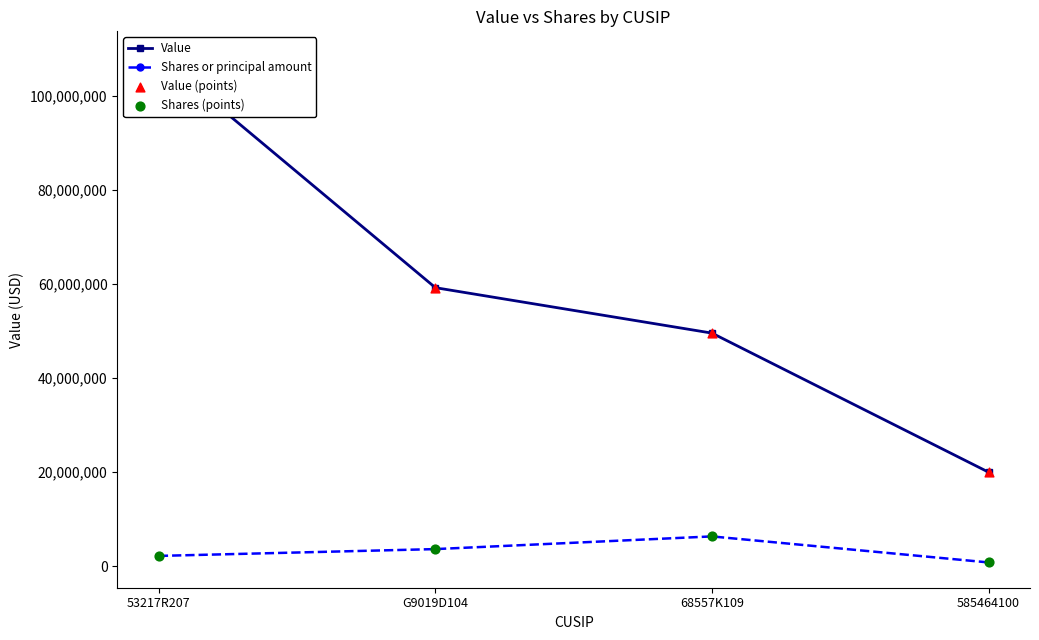

Which series contains the lowest Y value?

Shares or principal amount